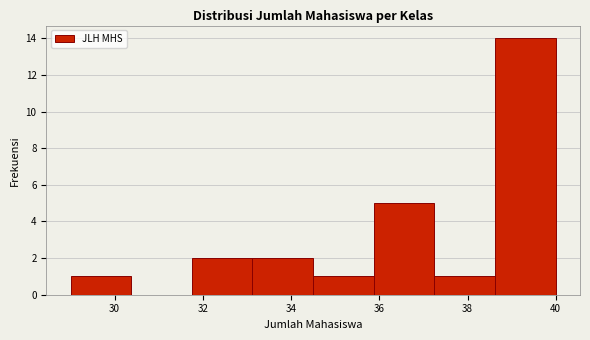

How tall is the bar that spans 38.6 to 40.0 on the x-axis? Neither the bar edges nor the heights are printed on the chart, so give them approximately, as read against the axes.

14